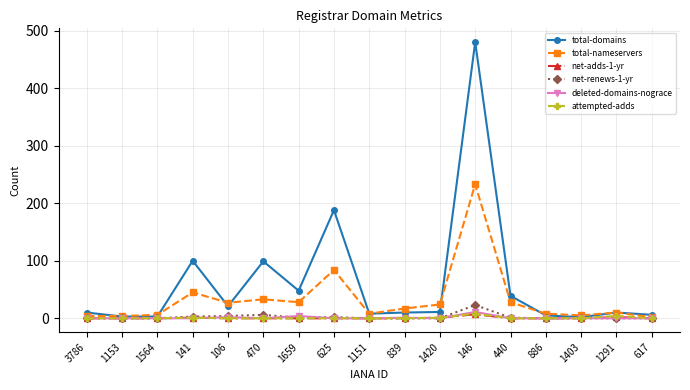

At which category is the sum across all series the highest?

146